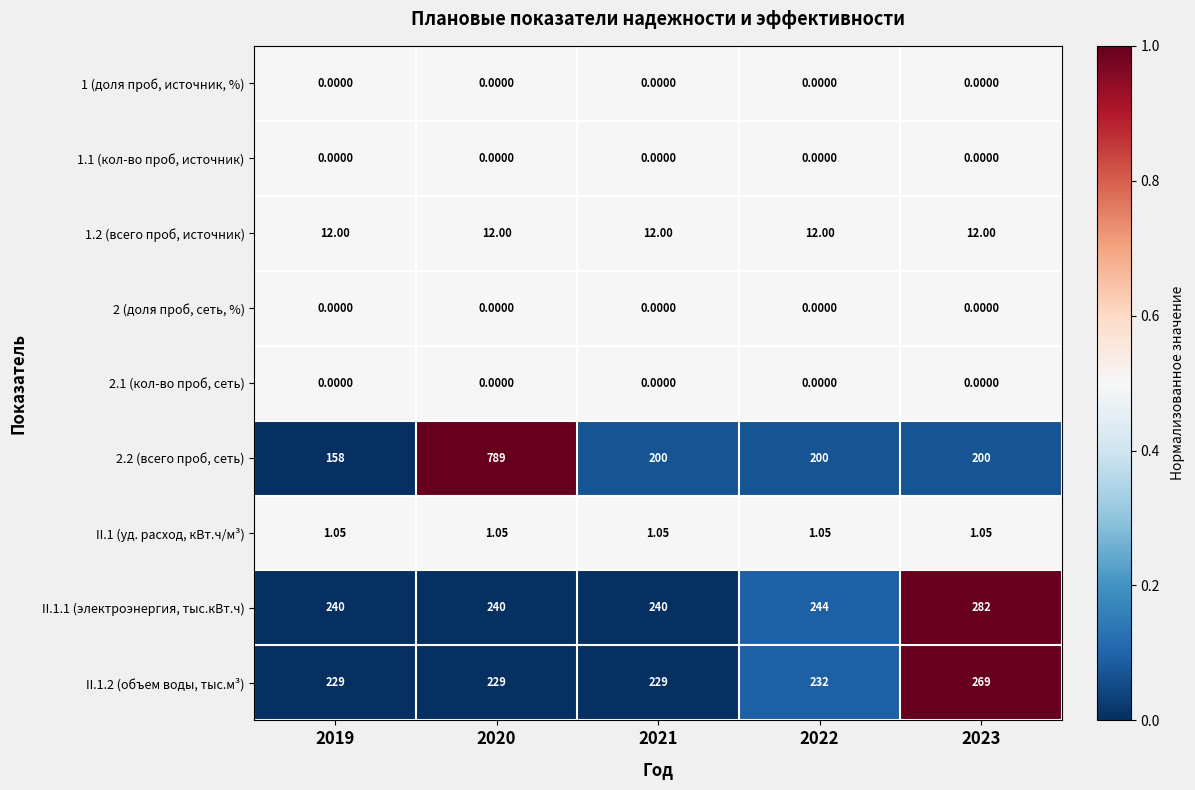

Is the value of 2.2 (всего проб, сеть) at 2022 greater than the value of 1.2 (всего проб, источник) at 2021?

Yes